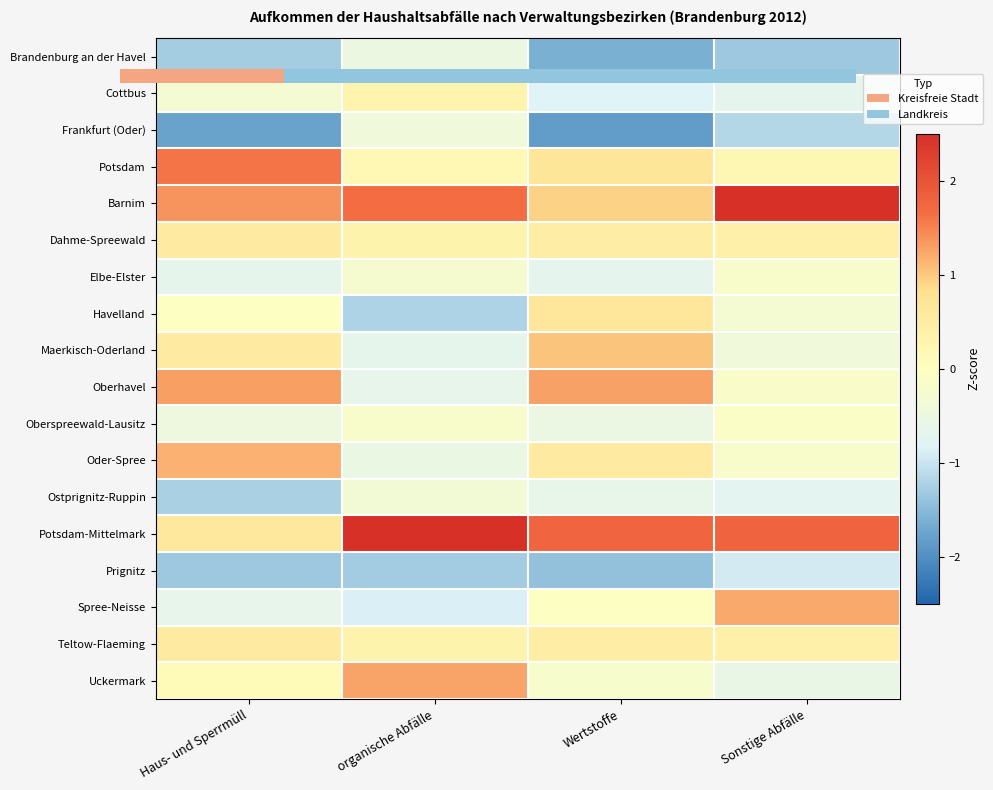

At which category is the sum across all series the highest?

Wertstoffe